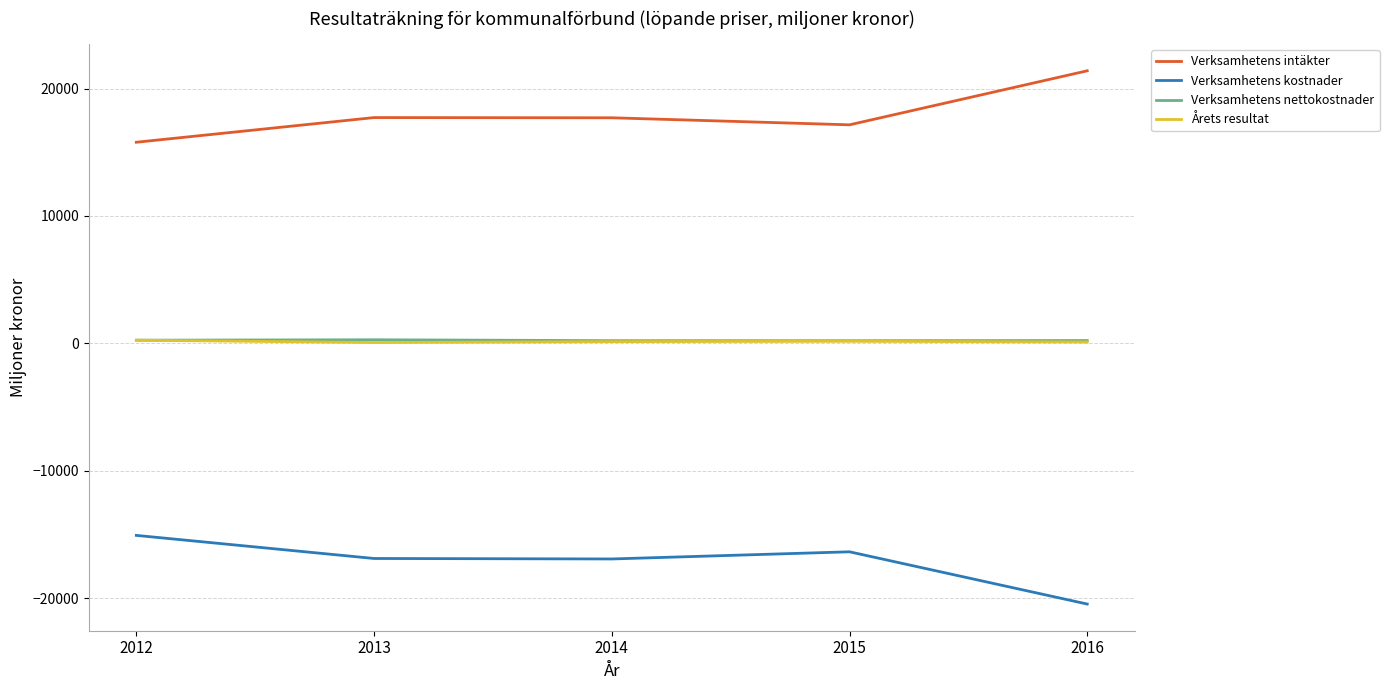

What is the maximum value for Verksamhetens intäkter?

21392